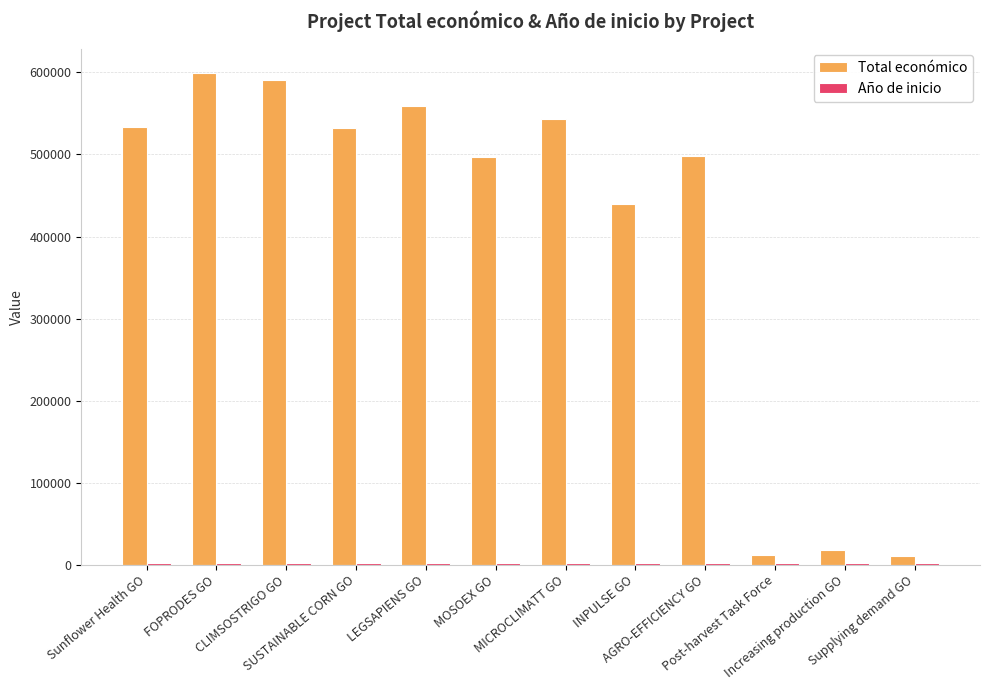

Which series has the largest range (max minus min)?

Total económico